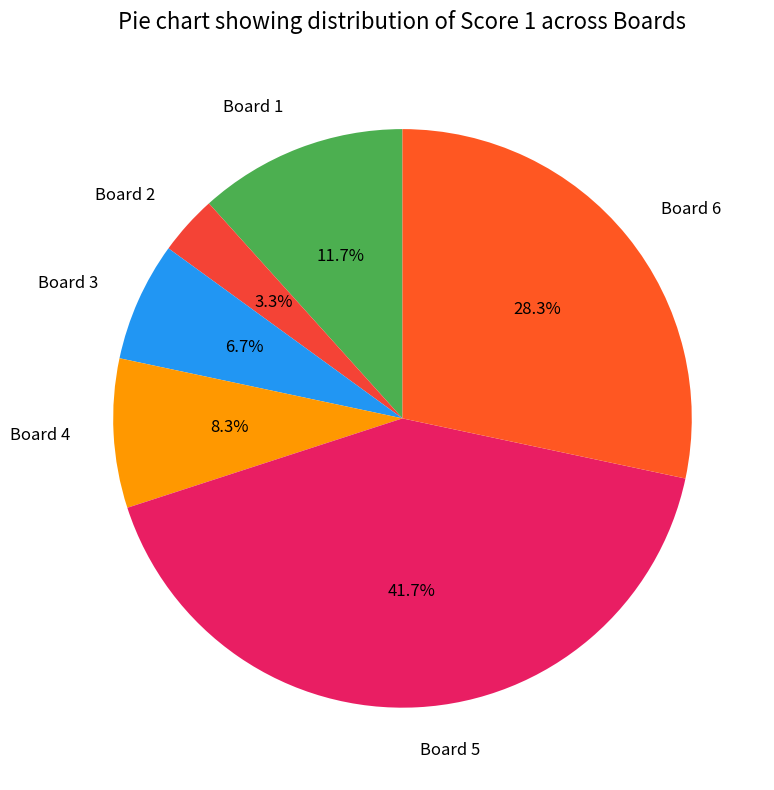

The Board 5 slice represents 32% of the pie. True or false?

False